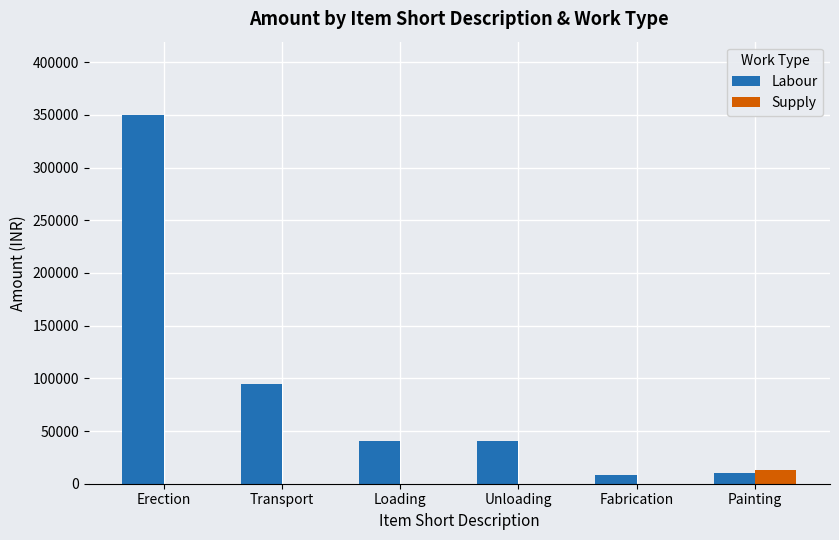

Are the bars horizontal?

No